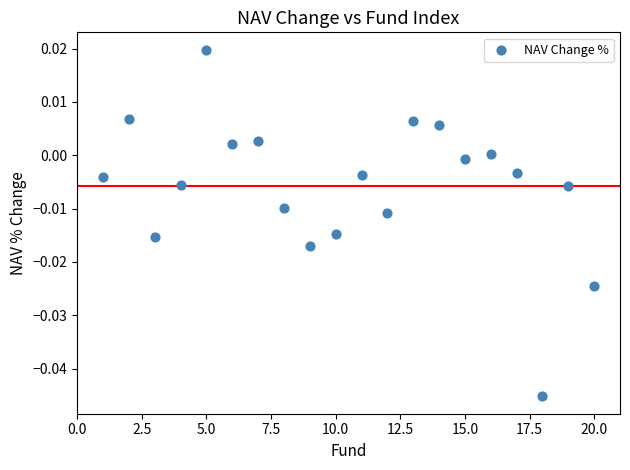

What is the range of X values (max minus min)?

19.0